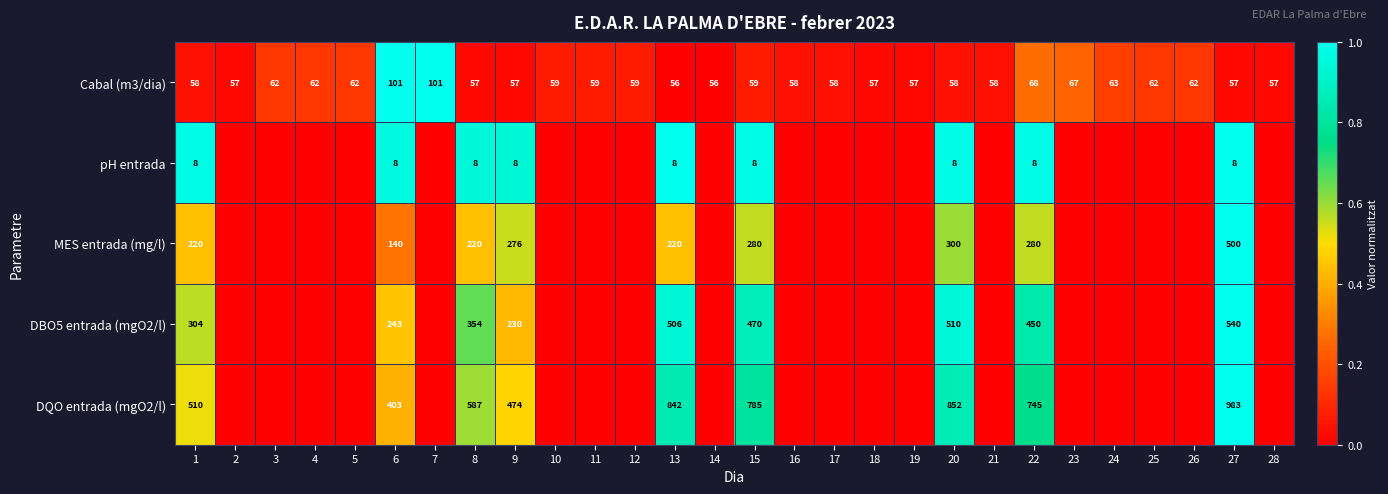

Where is Cabal (m3/dia) nearest to the value 78?

22